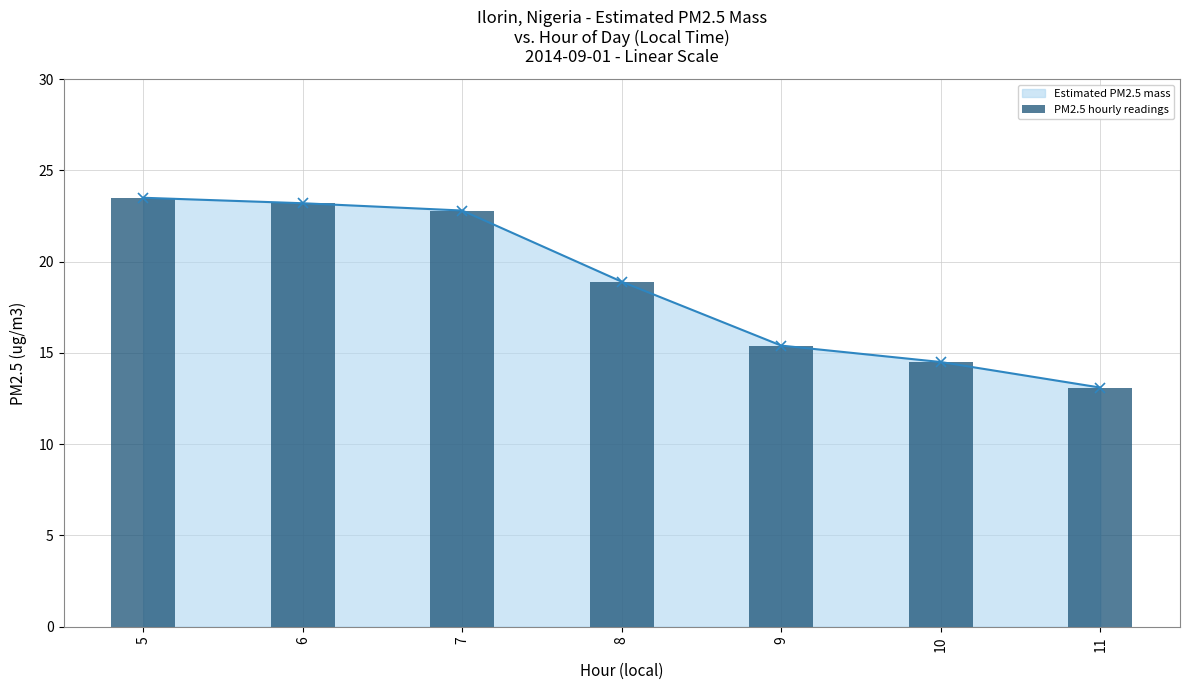

At 7, list the series in order from largest to smallest.

Estimated PM2.5 mass, PM2.5 hourly readings